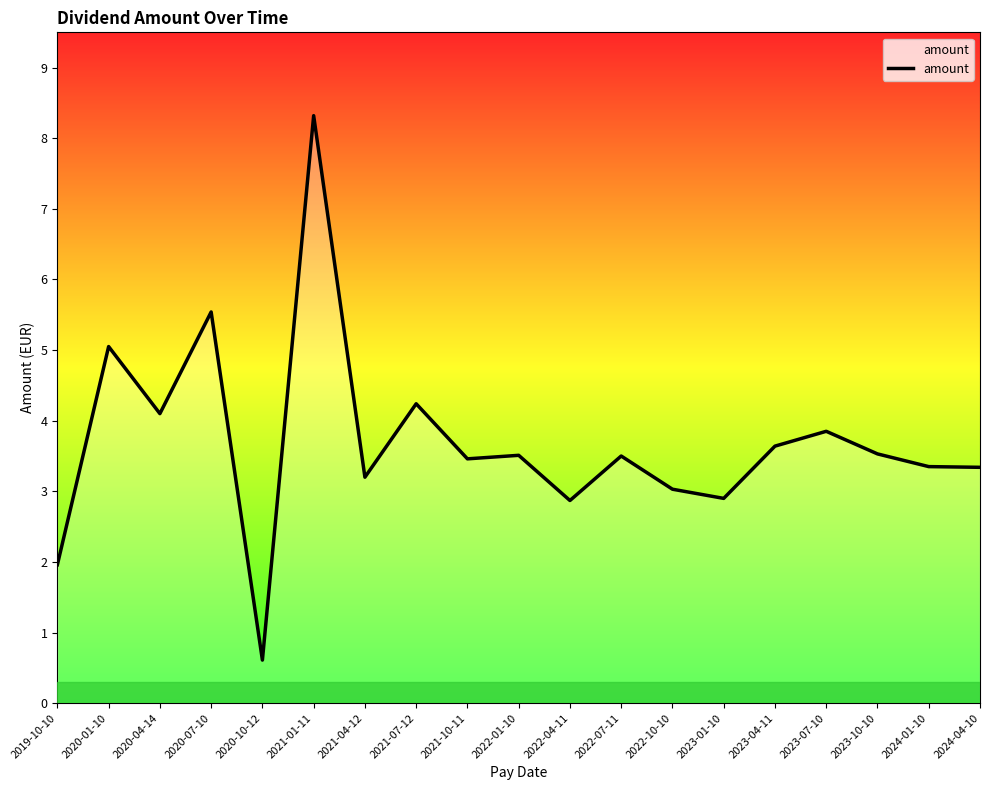

How many lines are shown in the chart?

1